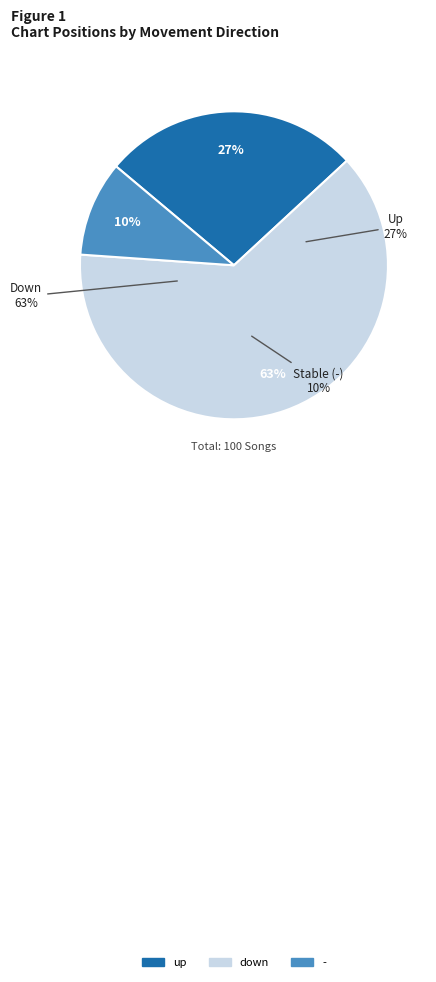

To the nearest percent, what portion does down represent?

63%